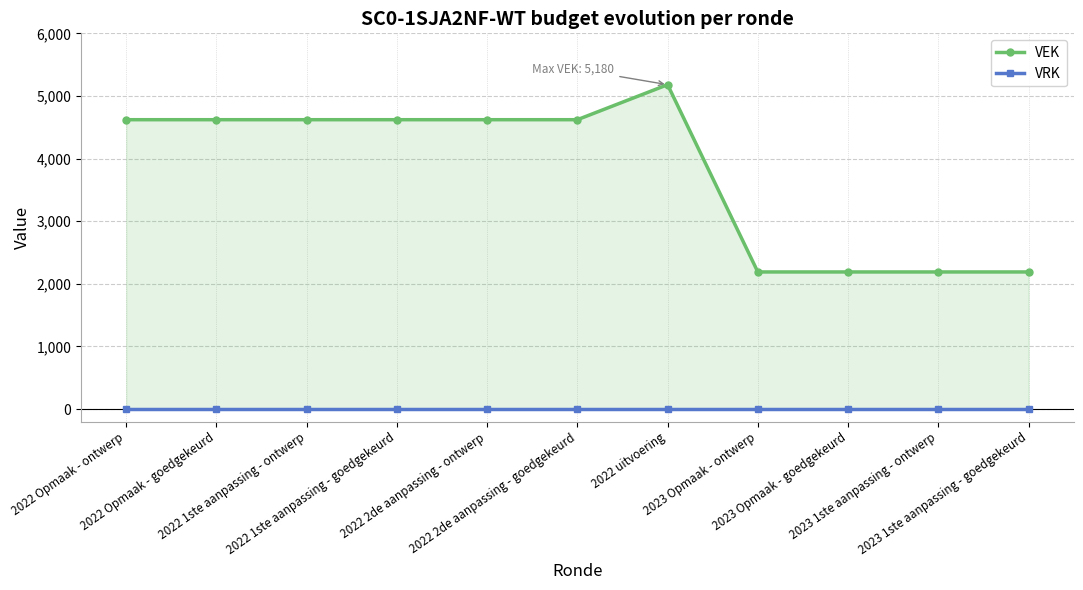

At how many categories does at least one series exceed 100?

11